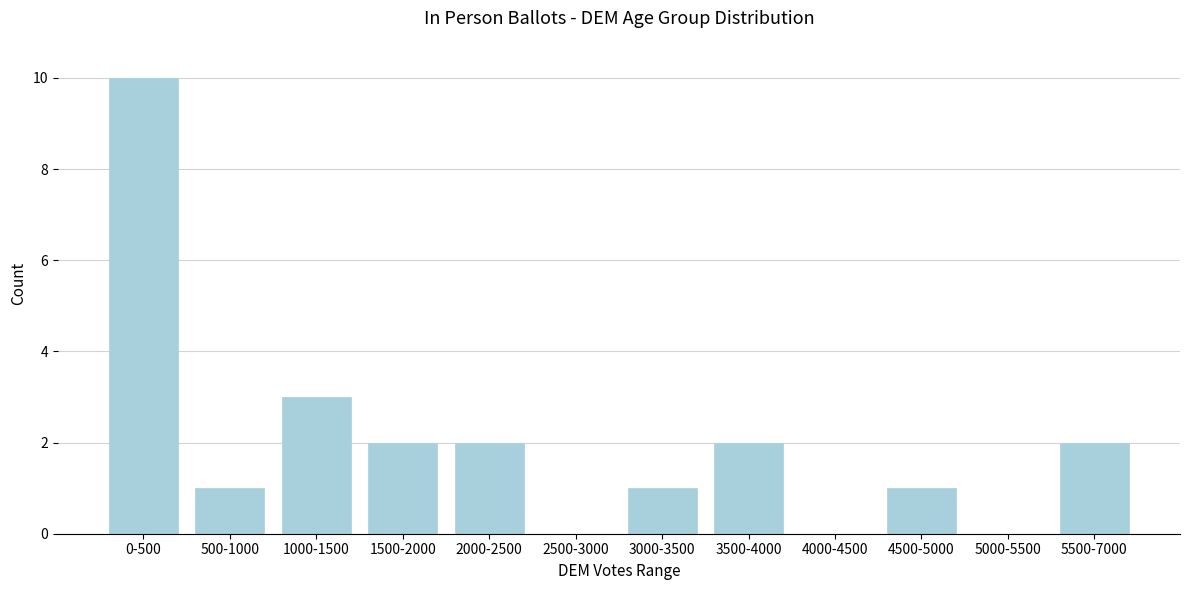

Reading right to left, transcribe all the data shown in this chart.

5500-7000=2	5000-5500=0	4500-5000=1	4000-4500=0	3500-4000=2	3000-3500=1	2500-3000=0	2000-2500=2	1500-2000=2	1000-1500=3	500-1000=1	0-500=10